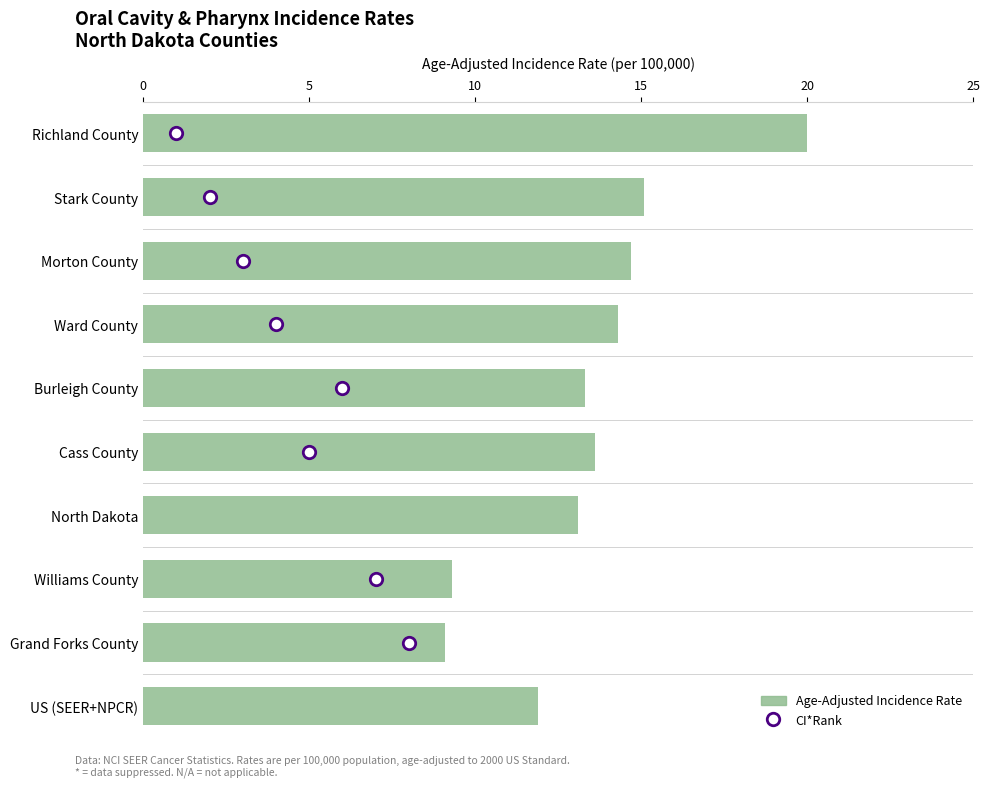

What is the change in value from Richland County to Grand Forks County?

-10.9